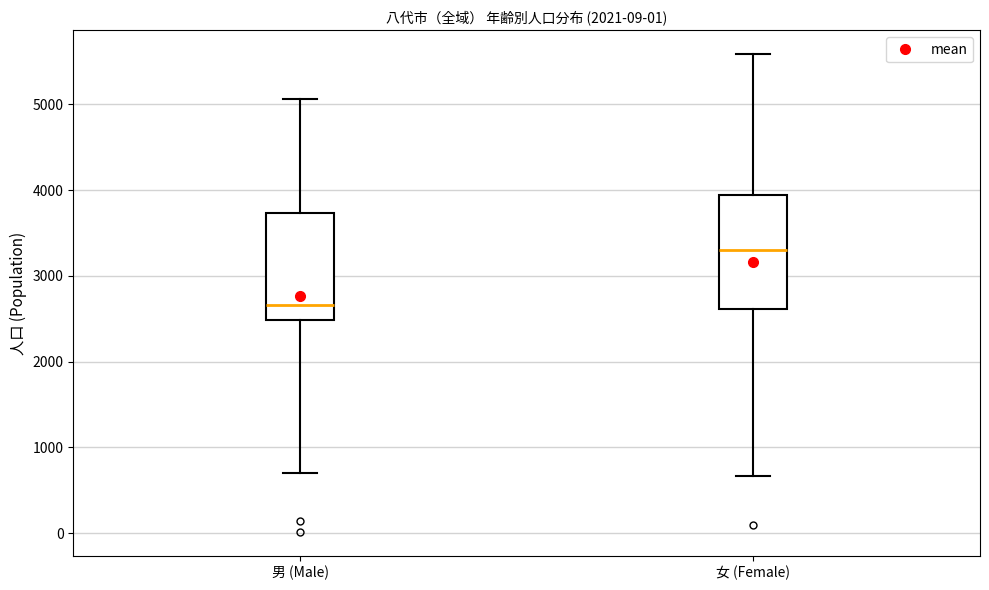

Which box has the highest median line?

女 (Female)